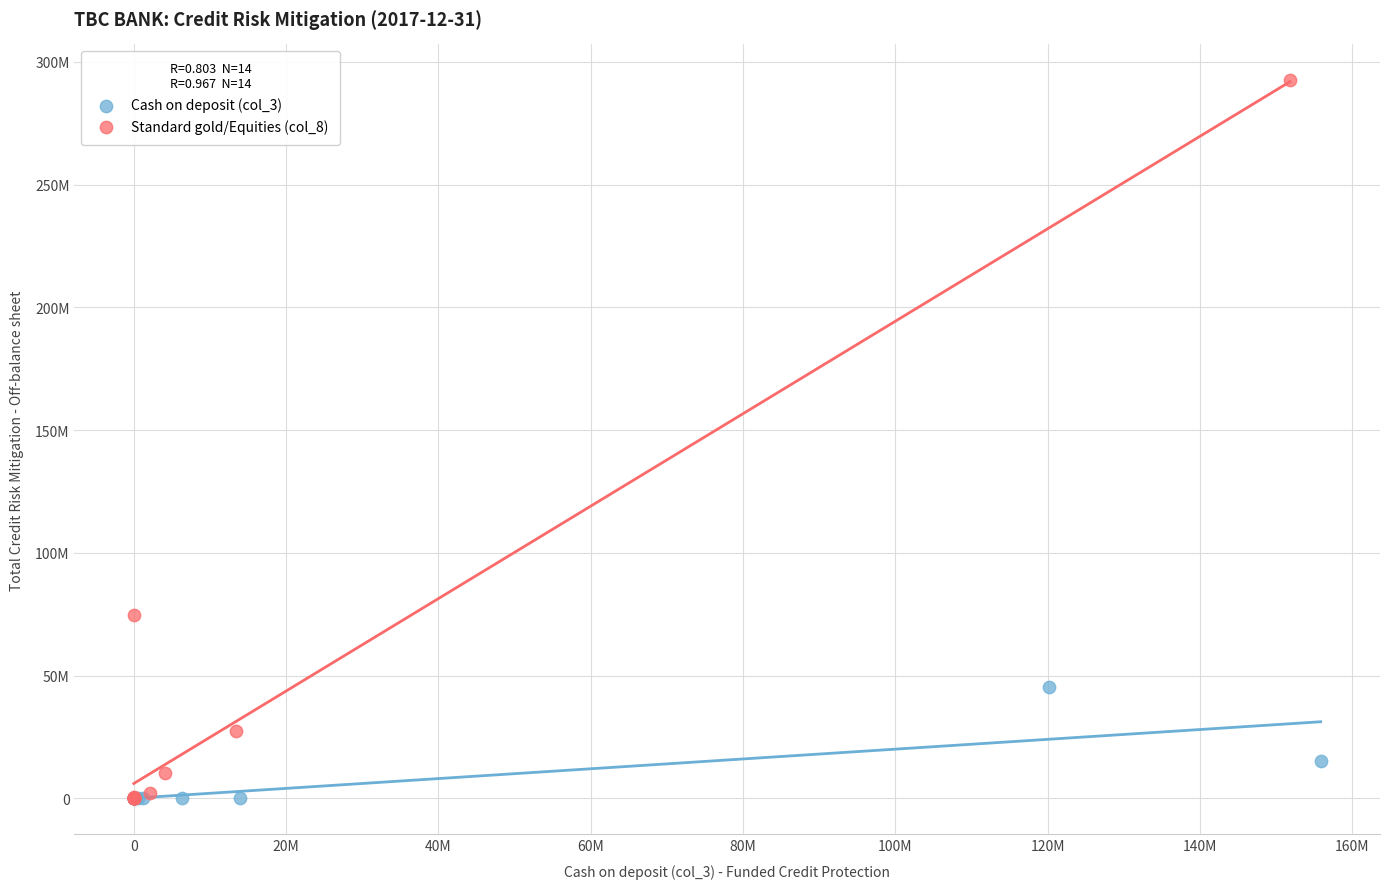

What are all the series names shown in the legend?

Cash on deposit (col_3), Standard gold/Equities (col_8)